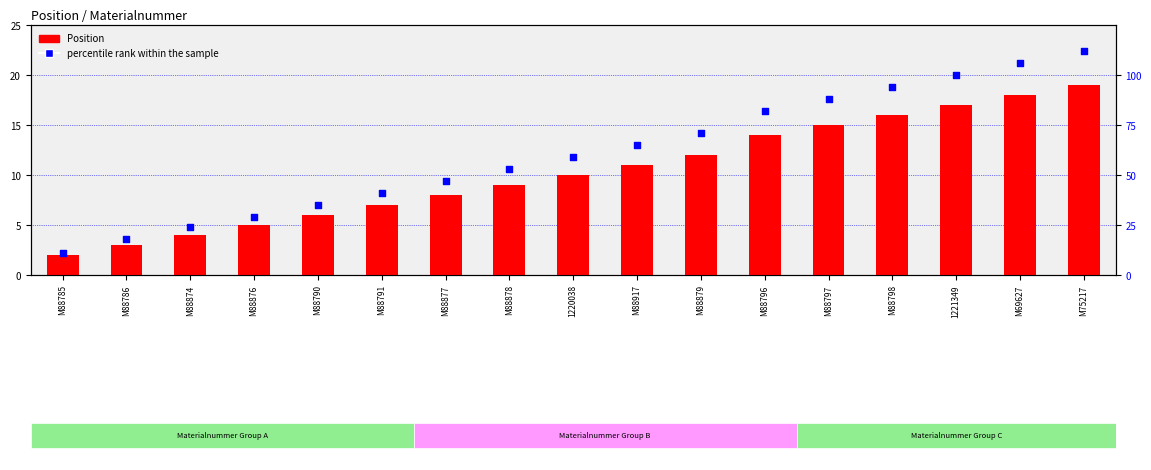

What is the total value across all series at M75217?

131